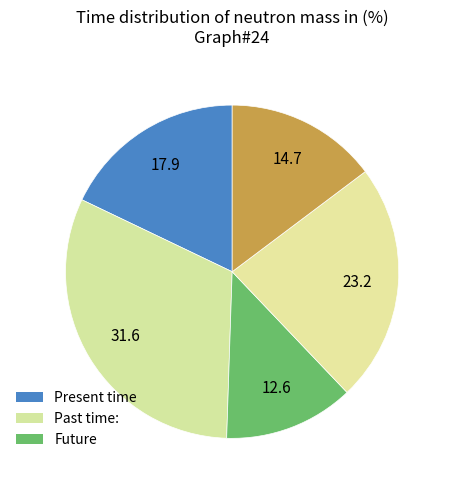

To the nearest percent, what is the difference between the largest and smallest slice percentages?

19%